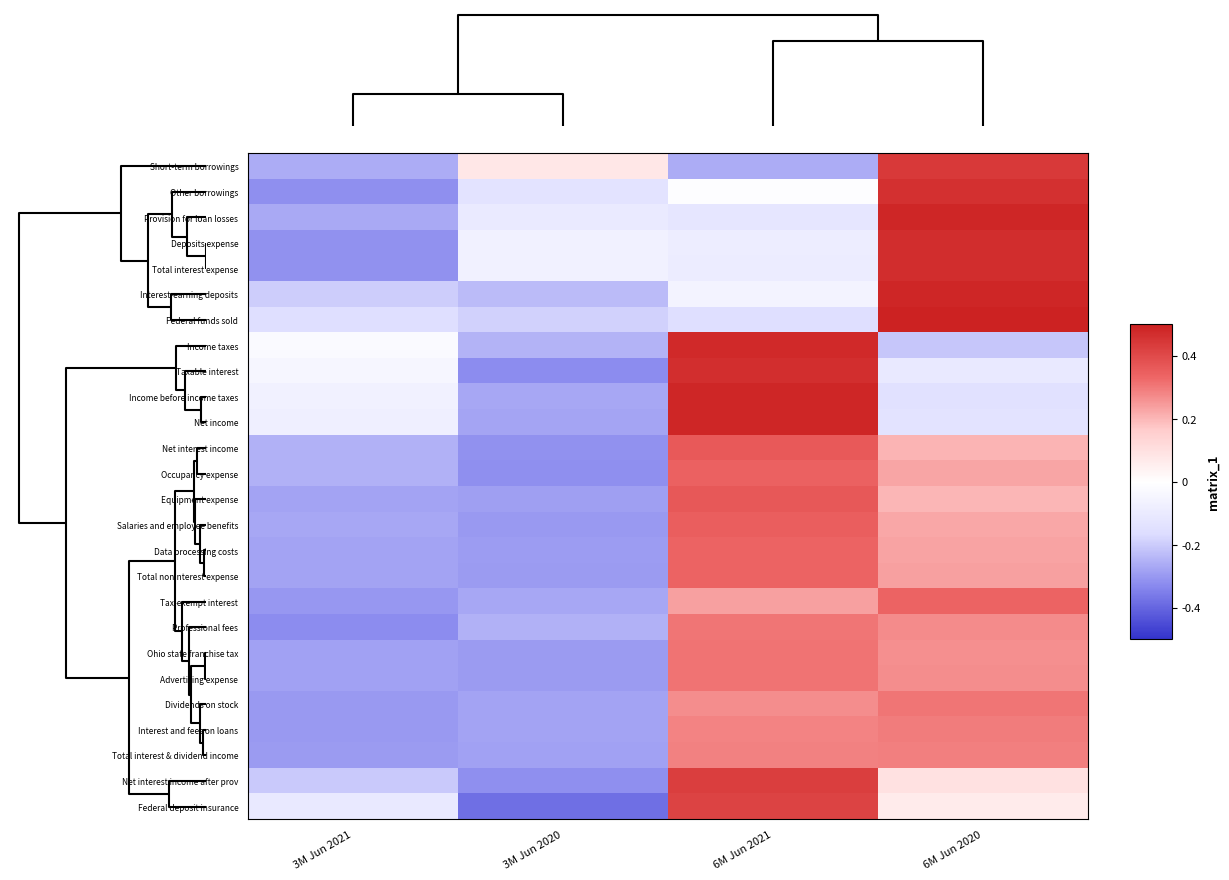

Which series has the widest spread of values?

Federal deposit insurance